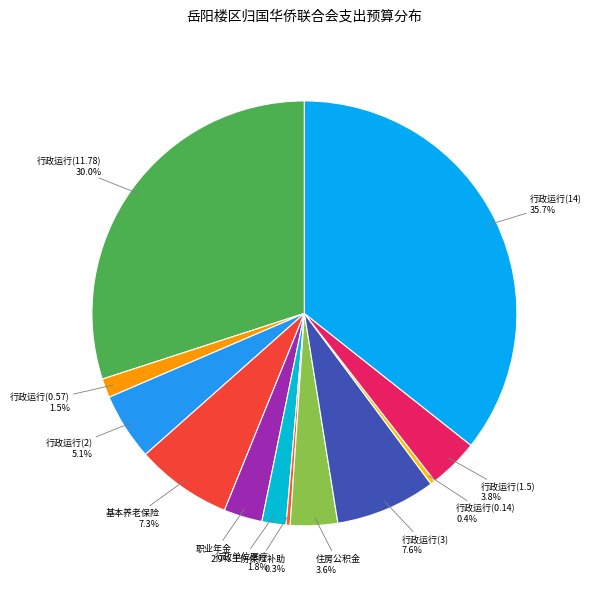

Combined, what portion of the pie is 行政运行(11.78) and 行政运行(14)?

65.7%